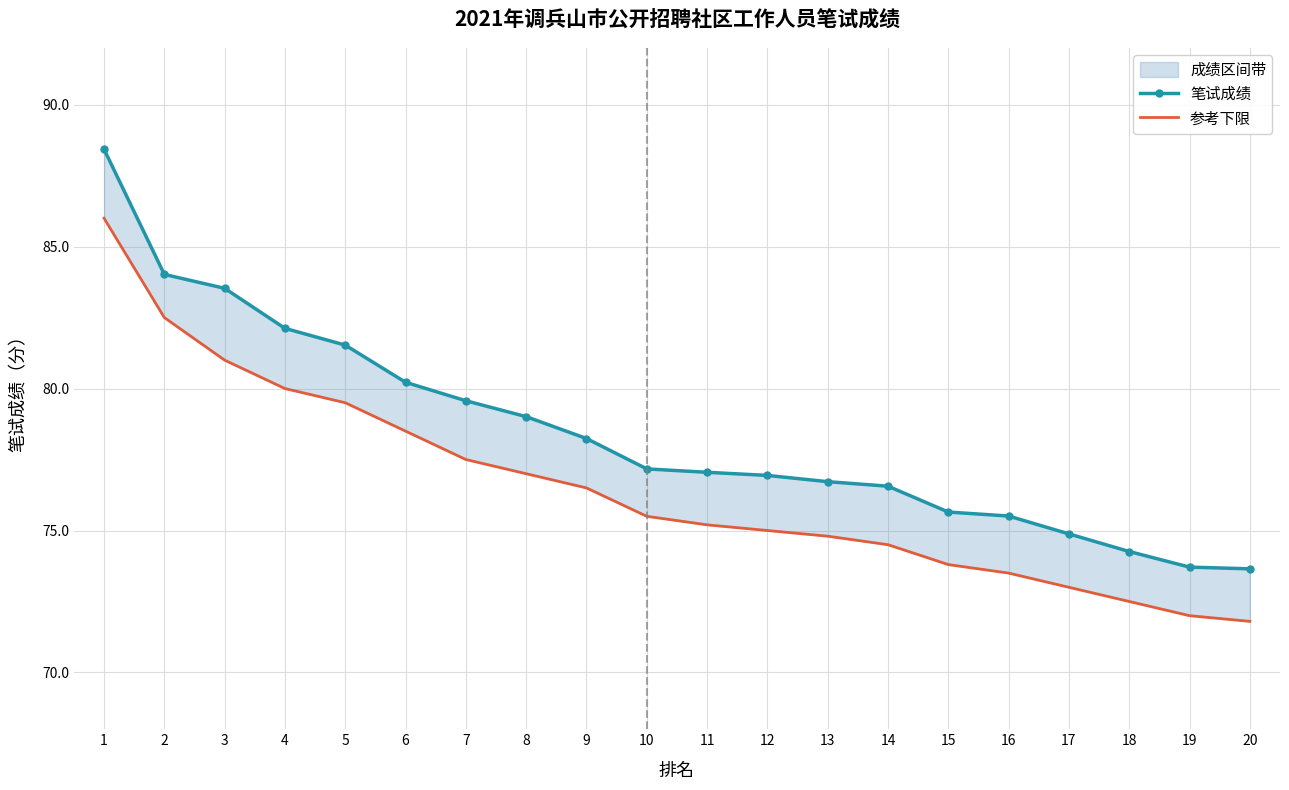

At how many categories does at least one series exceed 71?

20